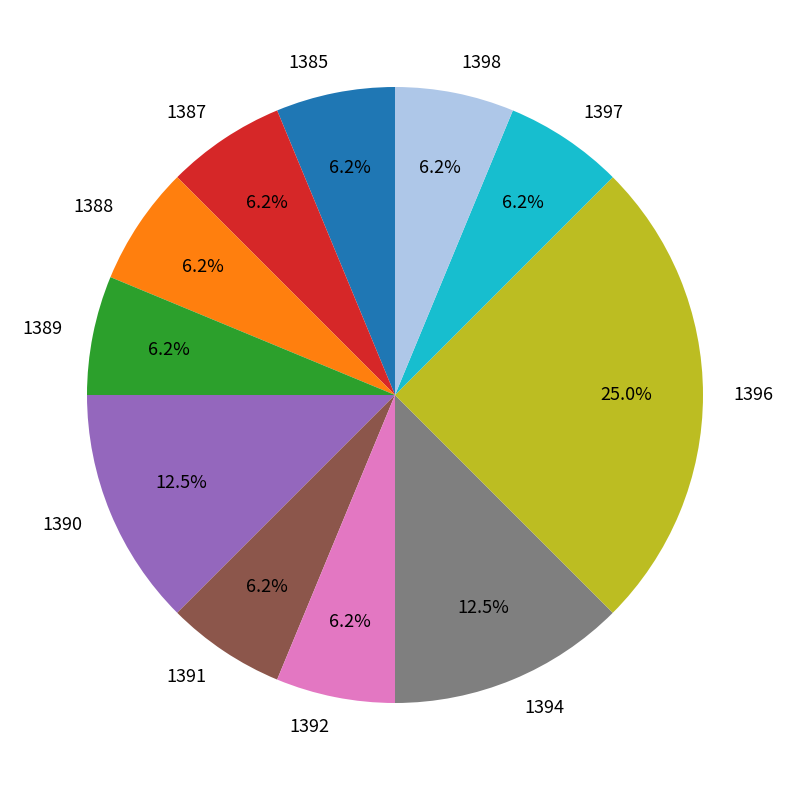

Approximately how many times larger is the value at 1385 compared to 1398?

1.0